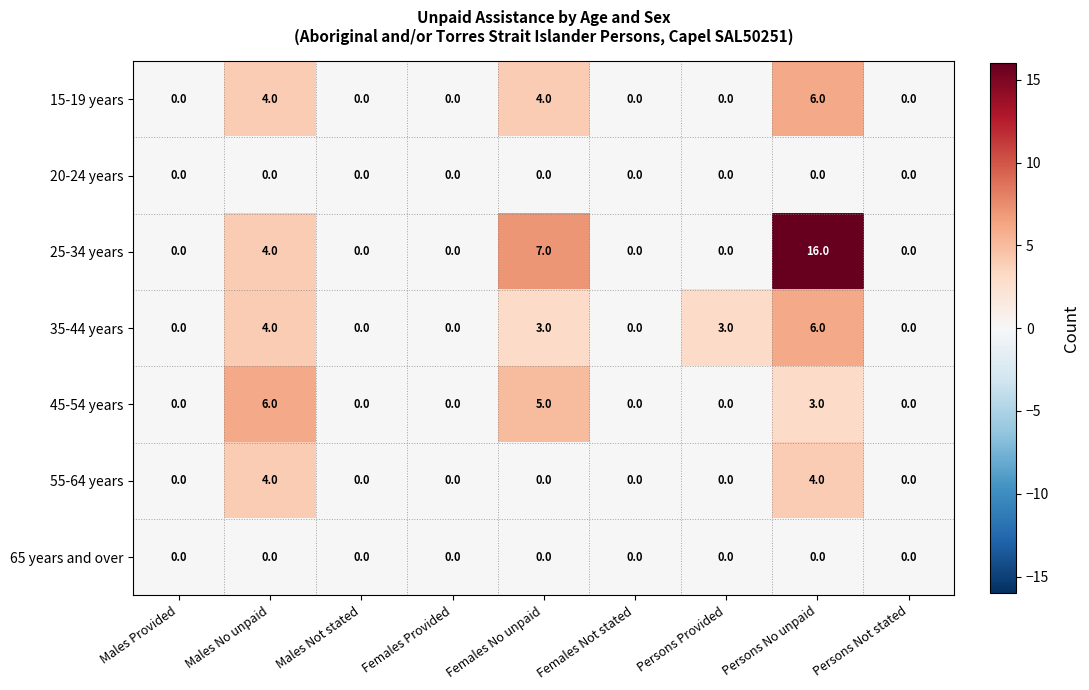

Where is 25-34 years nearest to the value 8?

Females No unpaid